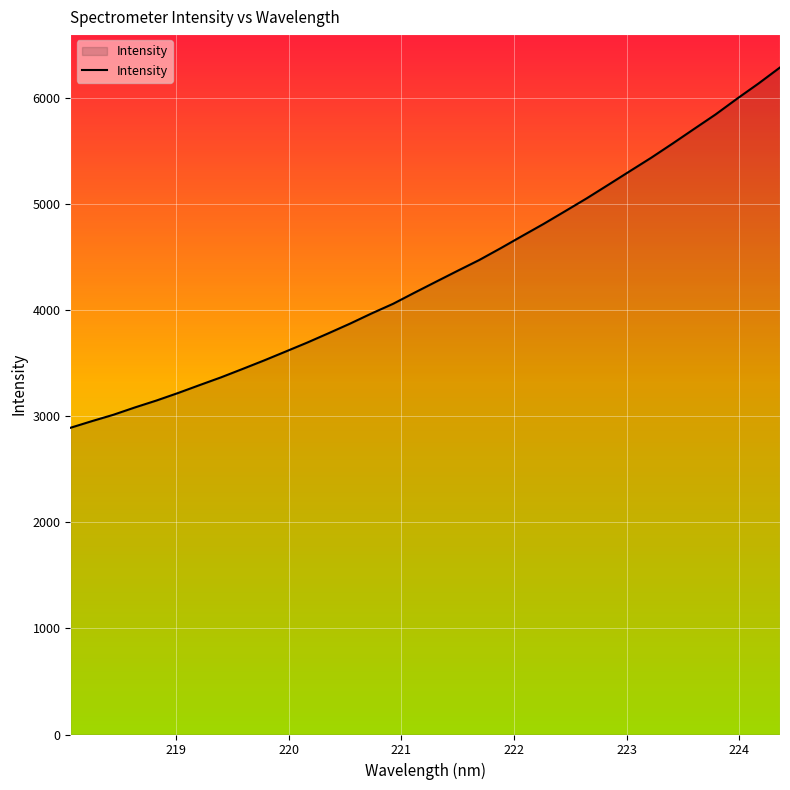

How many distinct data groups are displayed?

1